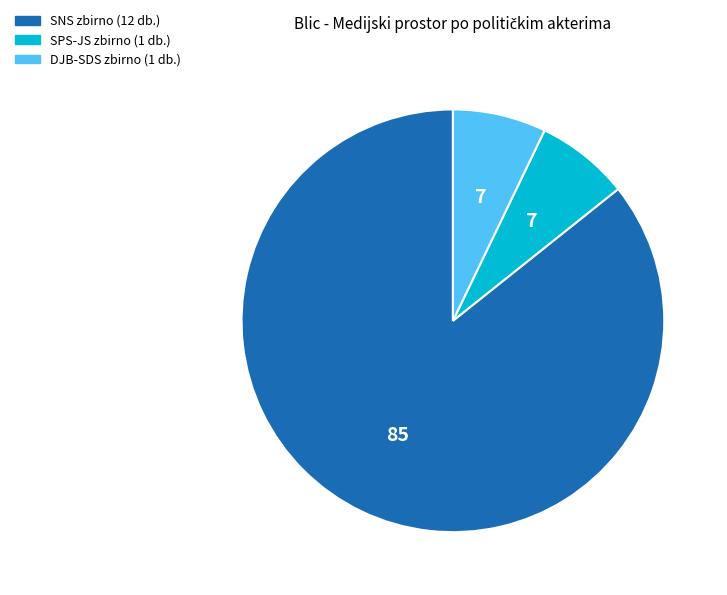

Count the number of slices in the pie.

3